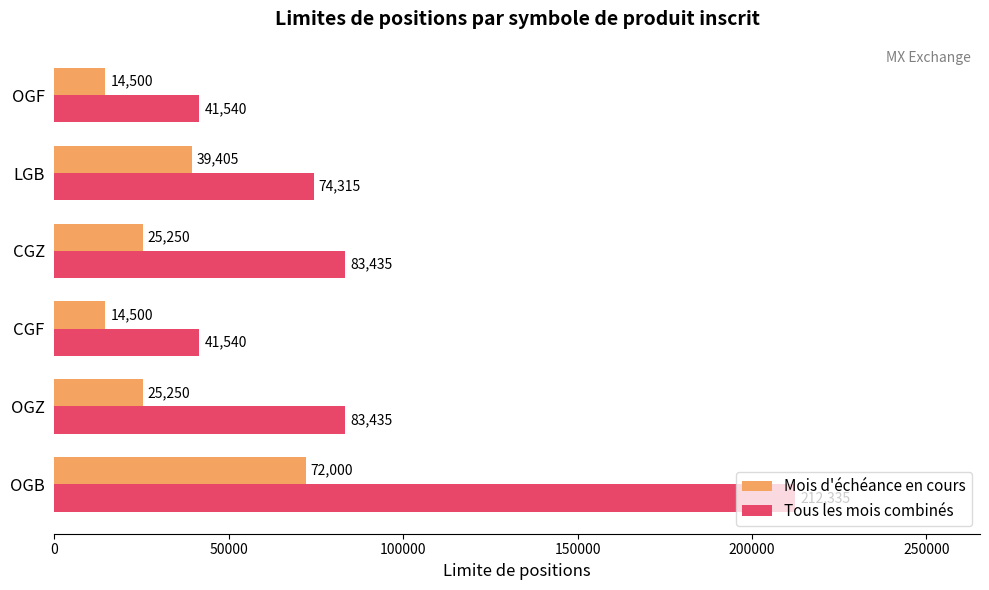

Where is Mois d'échéance en cours nearest to the value 43250?

LGB